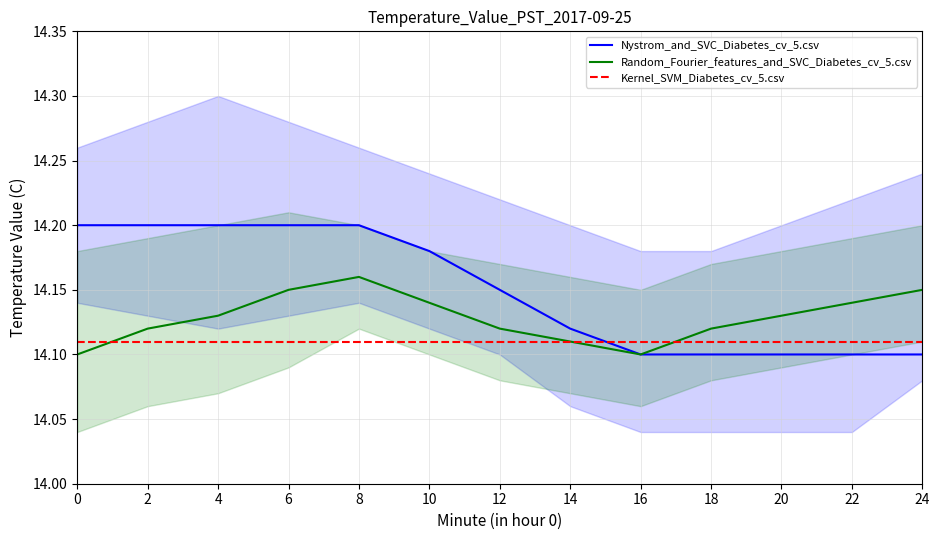

What is the difference between the maximum and second lowest values in the Random_Fourier_features_and_SVC_Diabetes_cv_5.csv series?

0.1